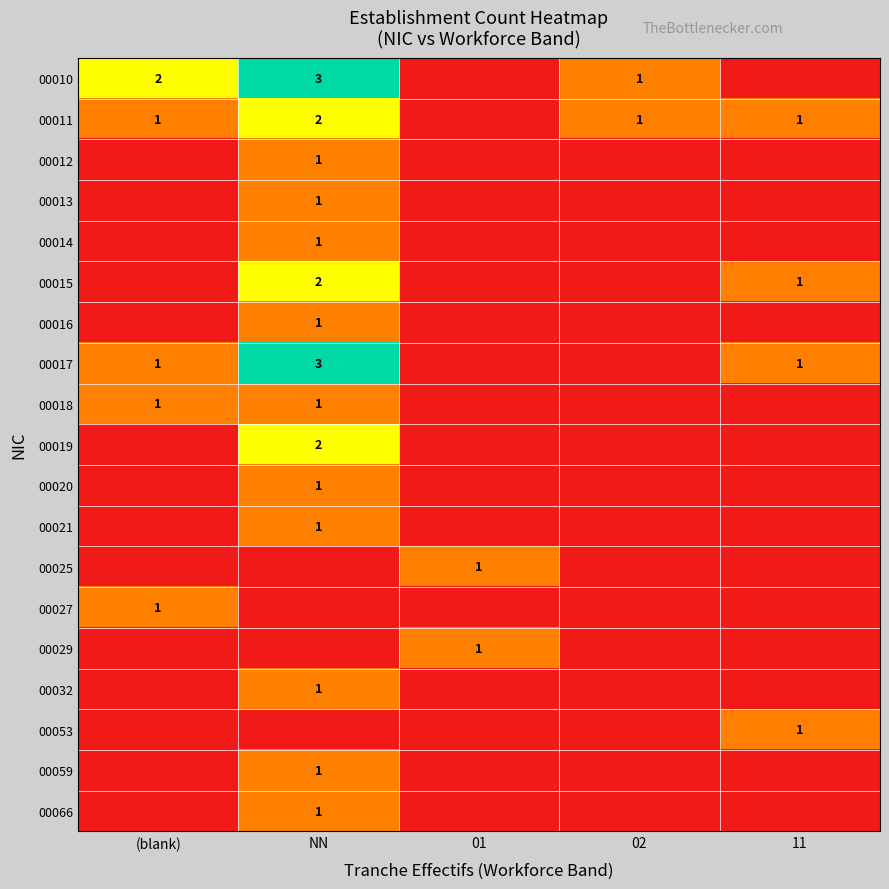

True or false: 00015 has a value of 2 at NN.

True